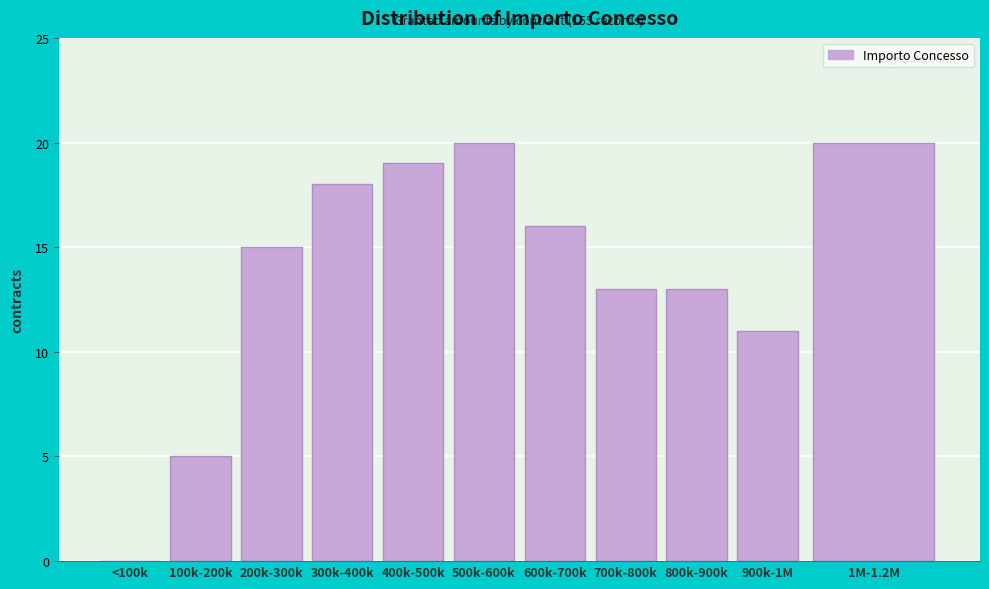

Reading left to right, what are all the values shown in this chart?

<100k=0	100k-200k=5	200k-300k=15	300k-400k=18	400k-500k=19	500k-600k=20	600k-700k=16	700k-800k=13	800k-900k=13	900k-1M=11	1M-1.2M=20